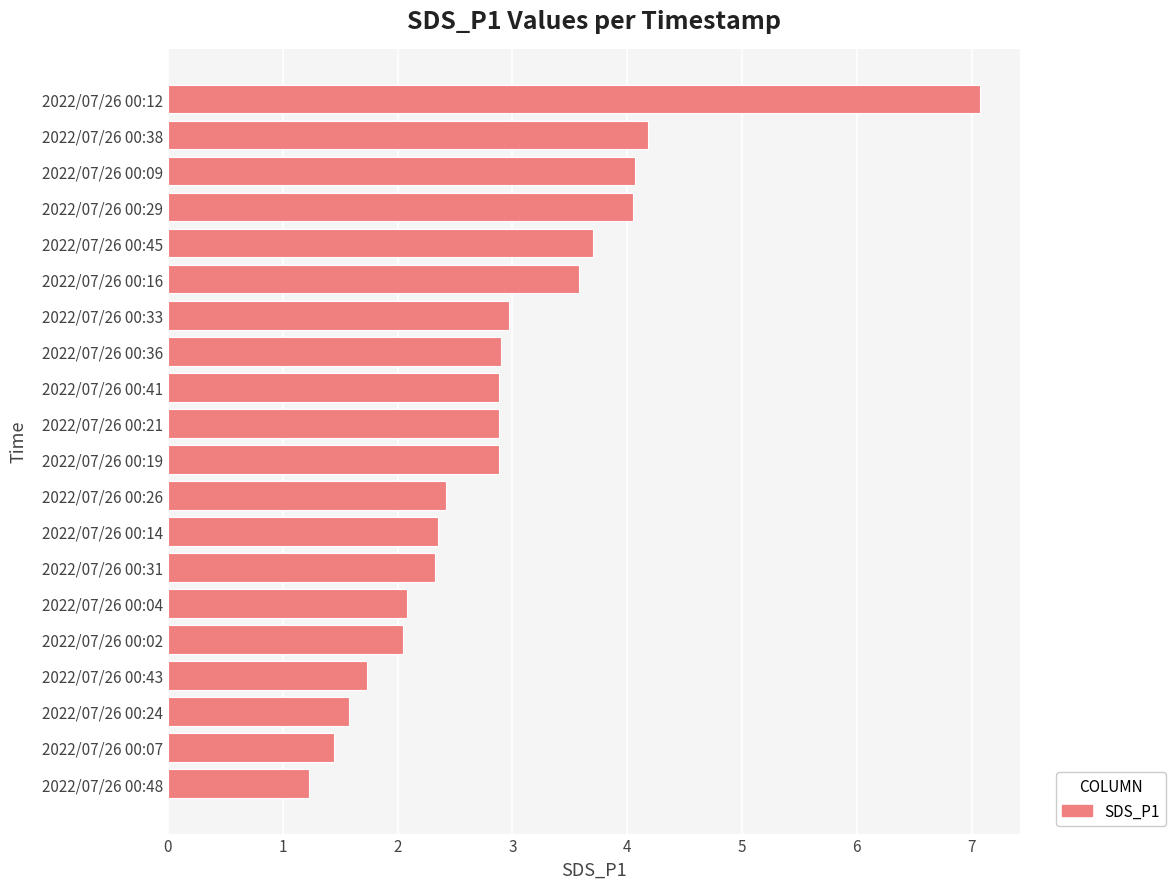

True or false: the data shows 3.7 at 2022/07/26 00:45.

True